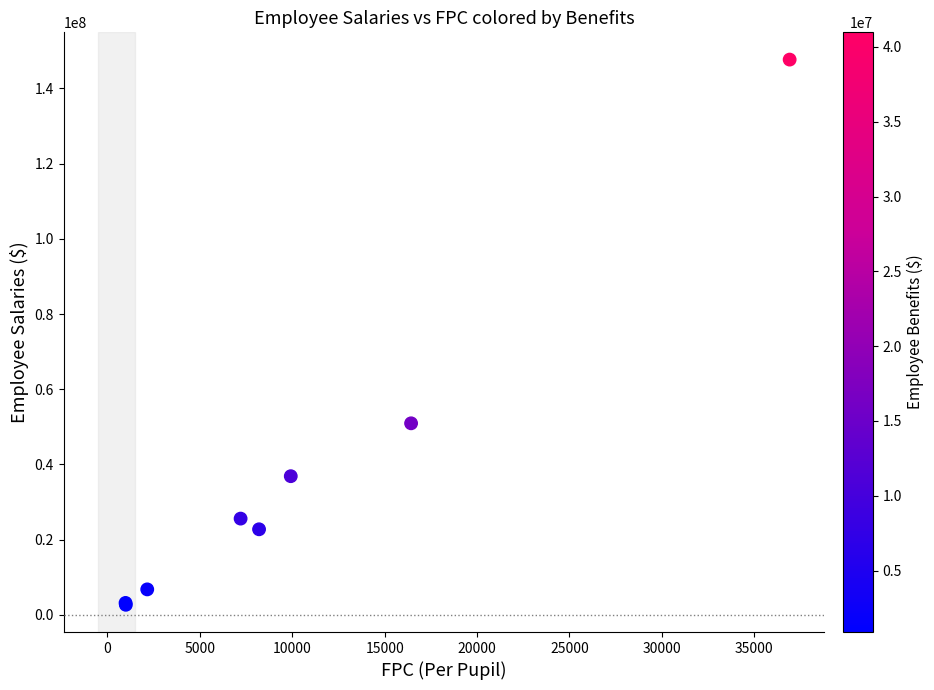

What Y value in the scatter plot is closest to 75170575?

50944699.9